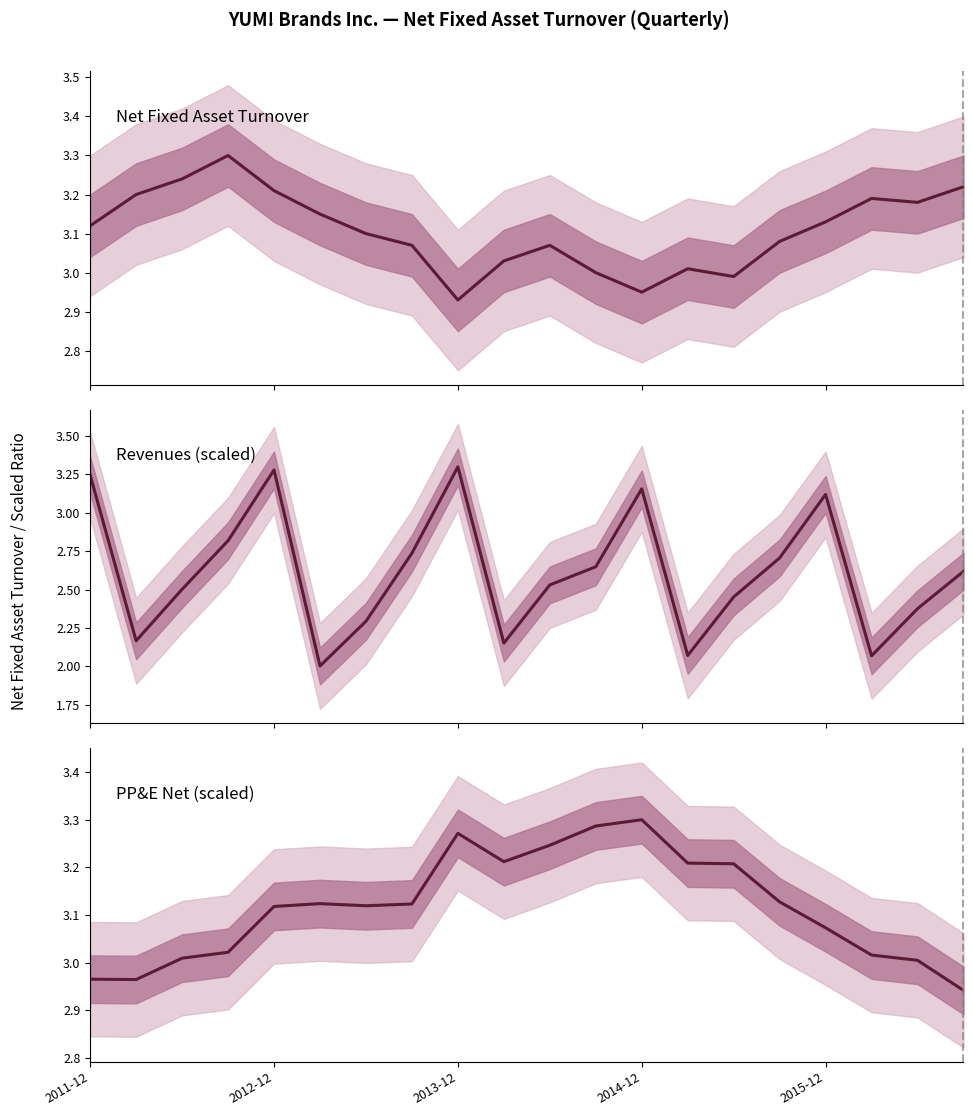

How many data points in PP&E Net (scaled) are less than 3?

3